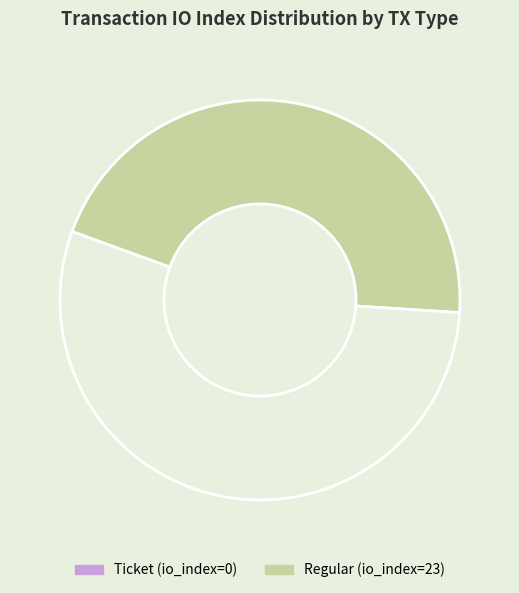

Is there a majority slice in this chart?

Yes